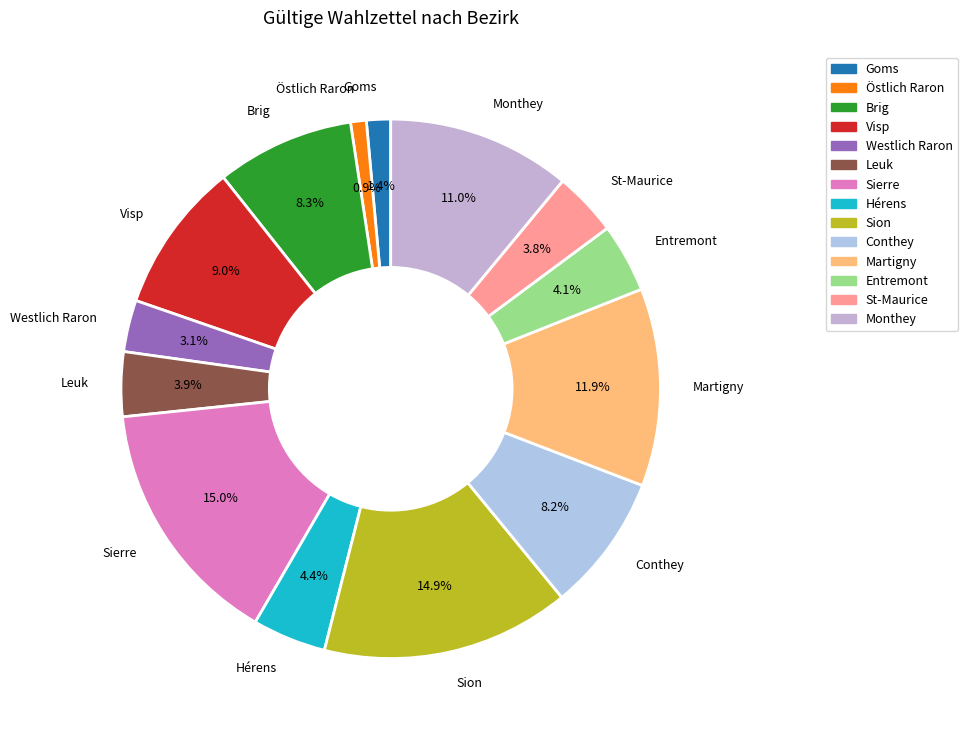

Count the number of slices in the pie.

14